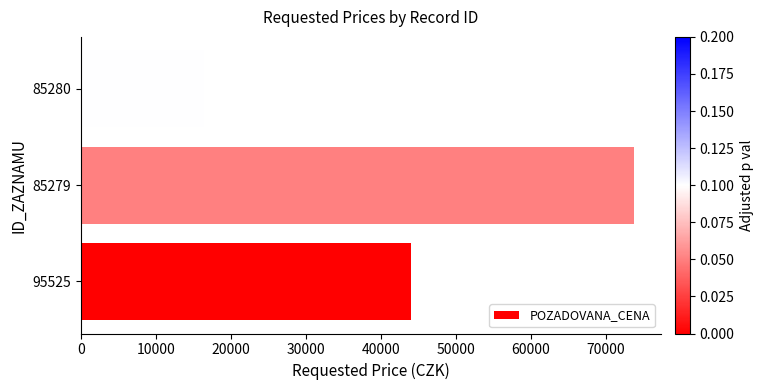

What is the average value?

44697